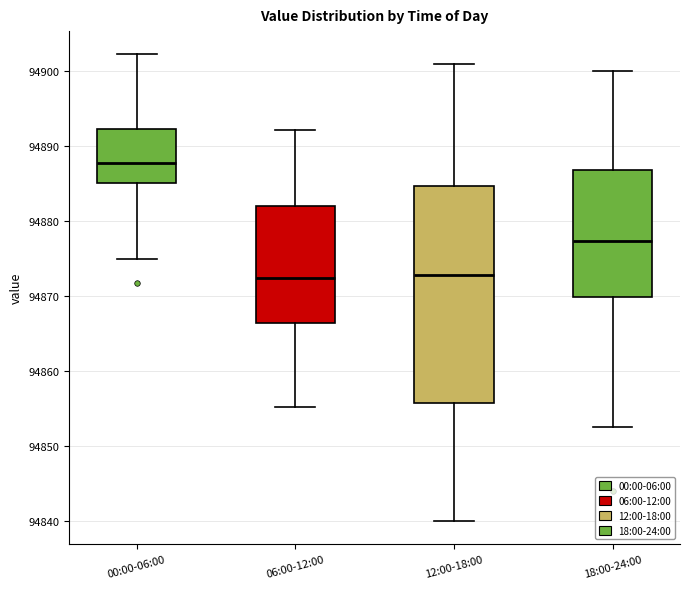

Which box is the tallest, from its lower edge to its upper edge?

12:00-18:00